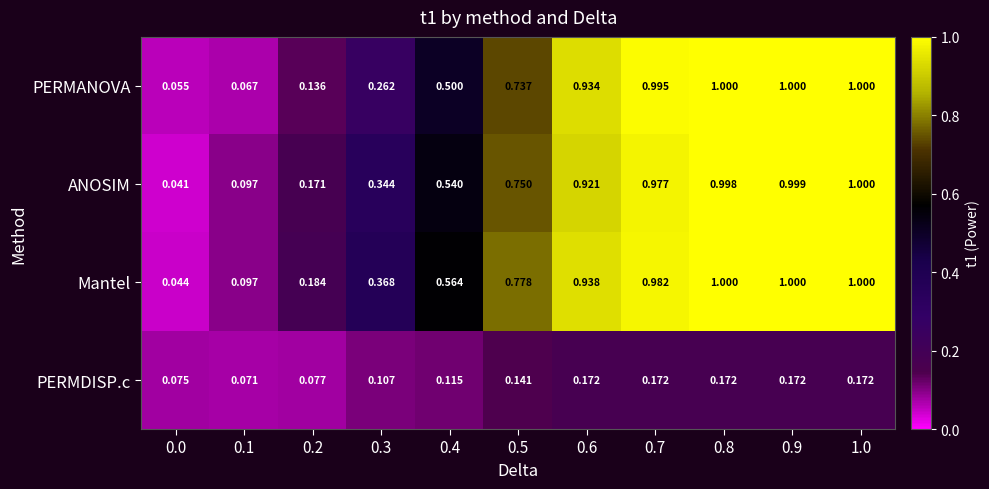

Rank the series at 0.2 from highest to lowest value.

Mantel, ANOSIM, PERMANOVA, PERMDISP.c